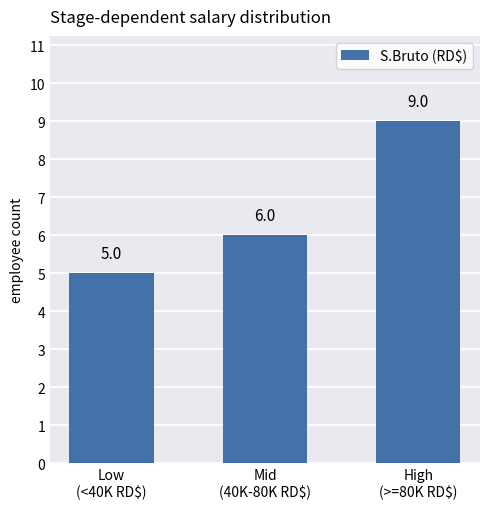

Are the bars horizontal?

No